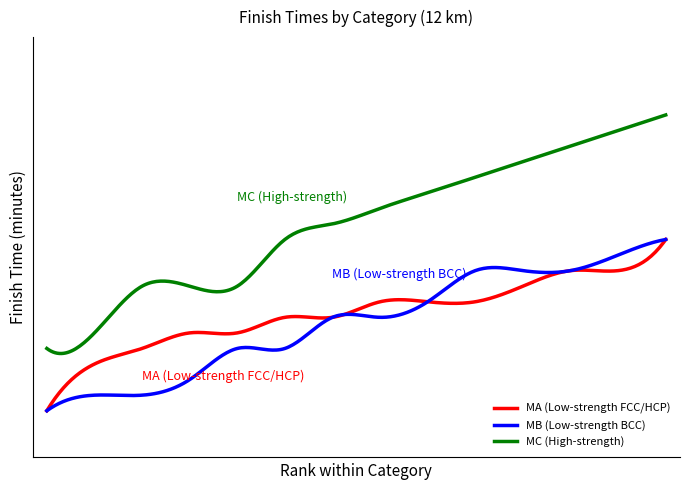

What are all the series names shown in the legend?

MA (Low-strength FCC/HCP), MB (Low-strength BCC), MC (High-strength)